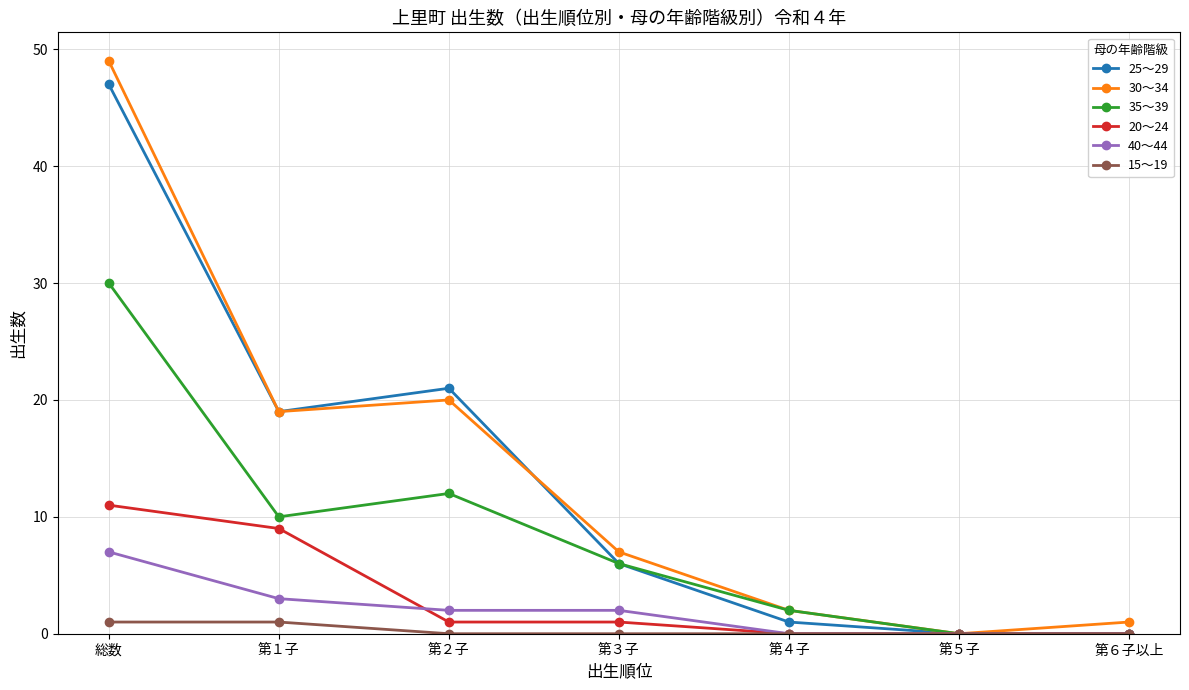

Is this an area chart (filled region under the line)?

No